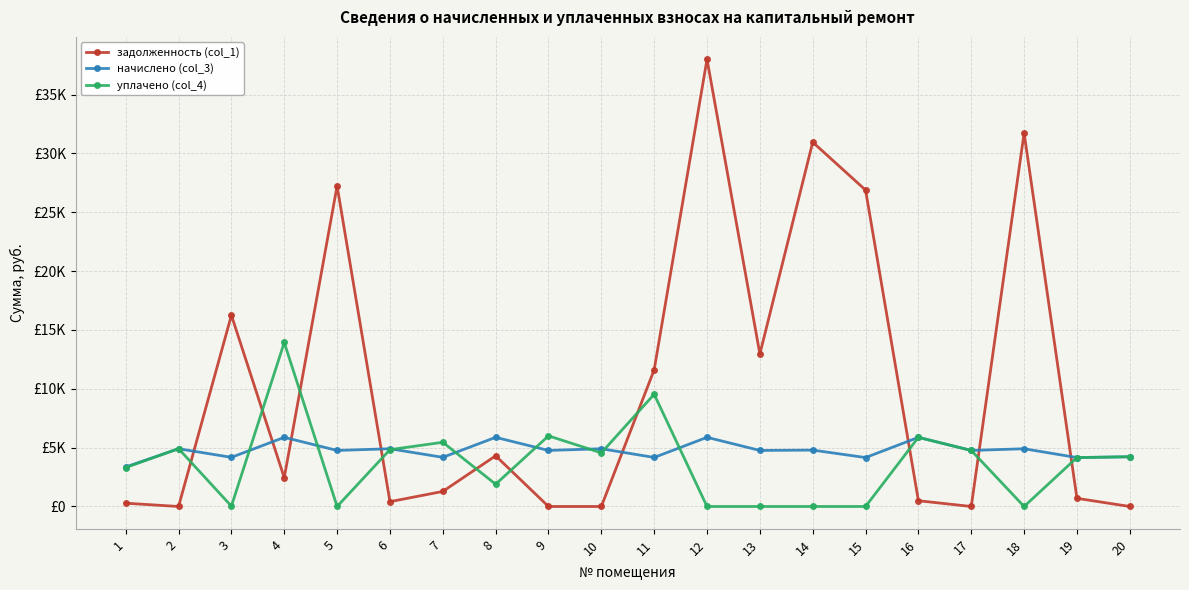

In уплачено (col_4), how many points are higher than both neighbors (excluding endpoints)?

7